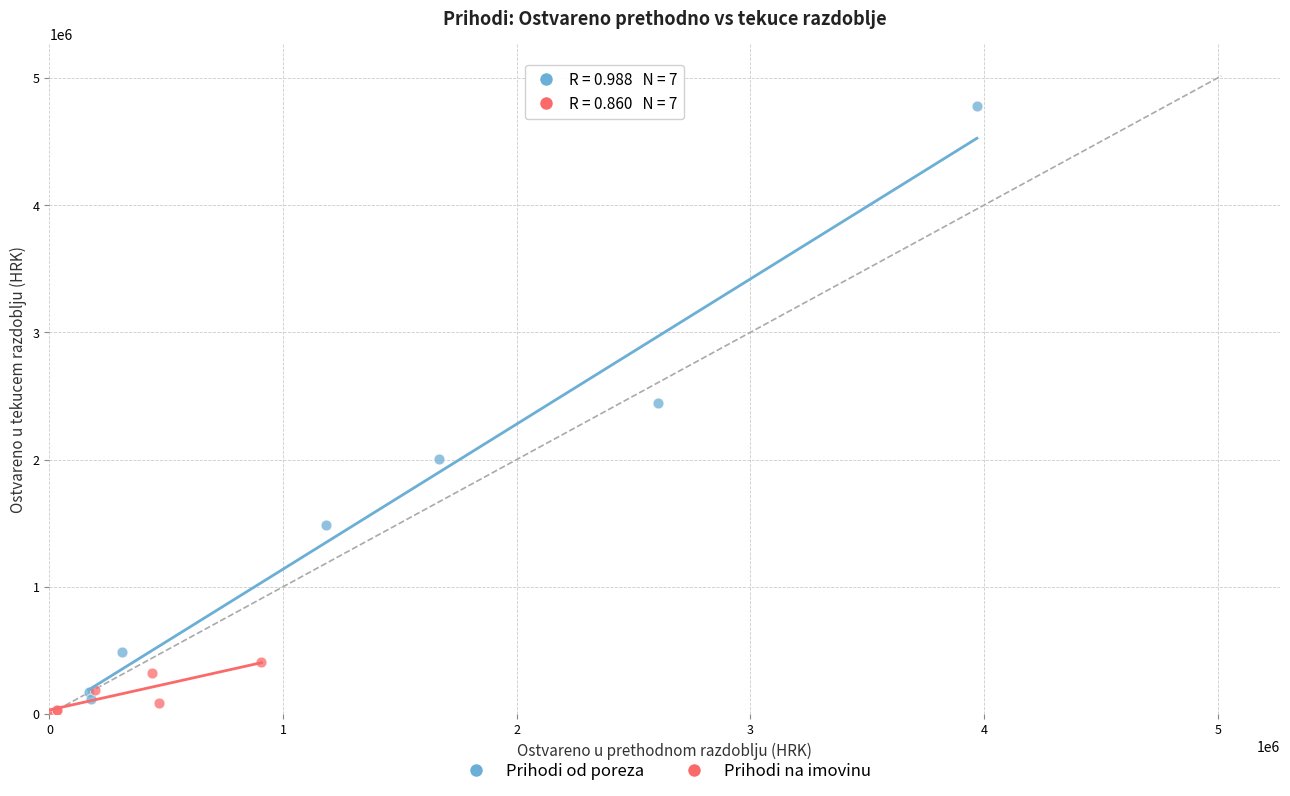

Which series has the widest spread of Y values?

Prihodi od poreza